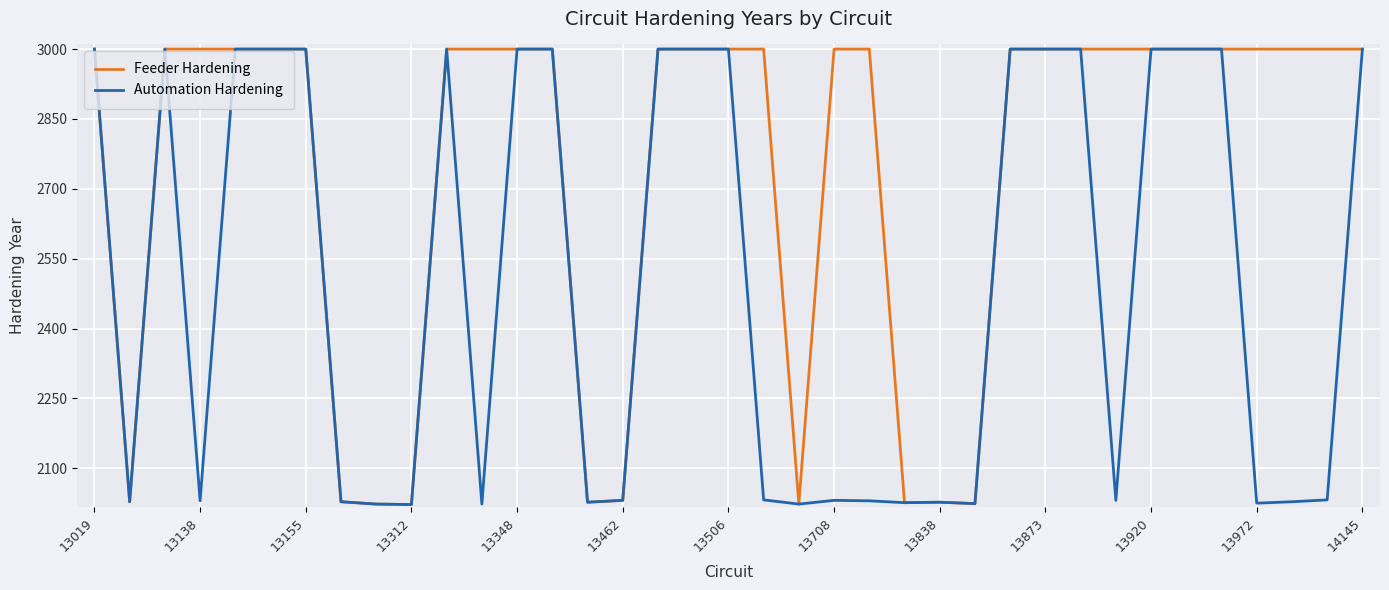

What is the minimum value shown in the chart?

2022